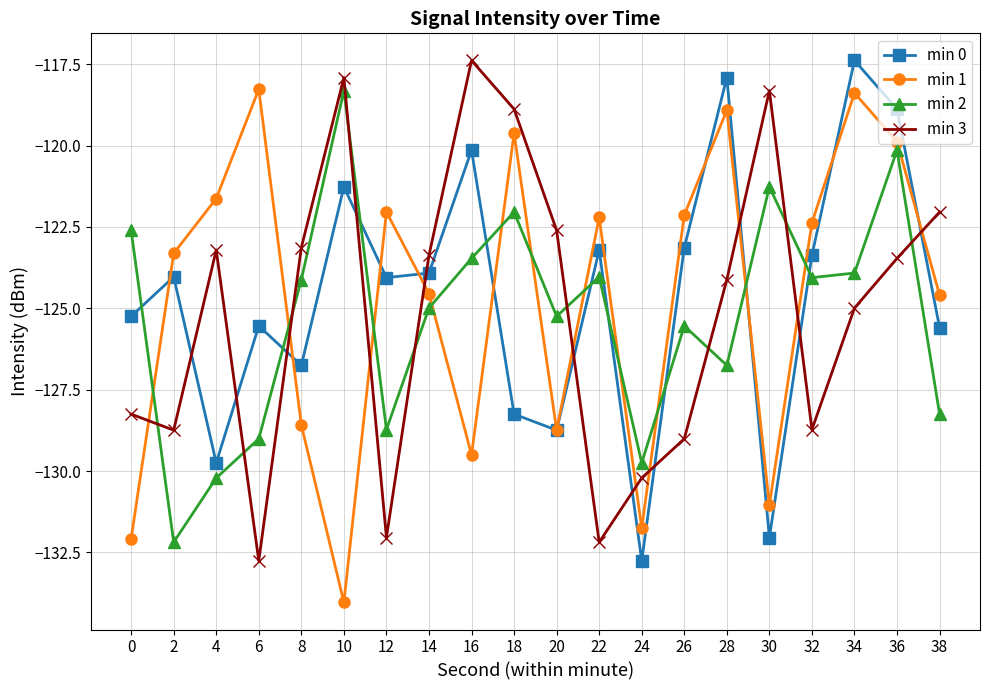

What is the value of the min 3 point at the 17th from the left?

-128.7